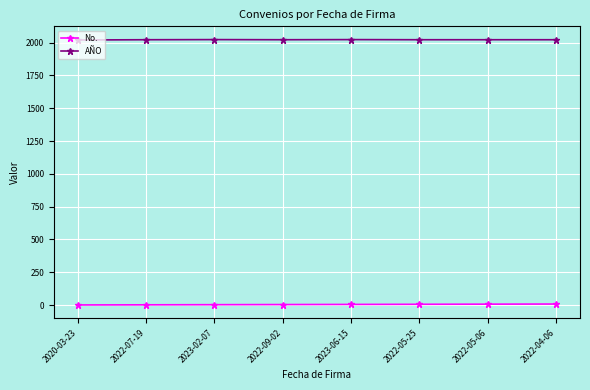

What is the label of the 5th point from the right?

2022-09-02